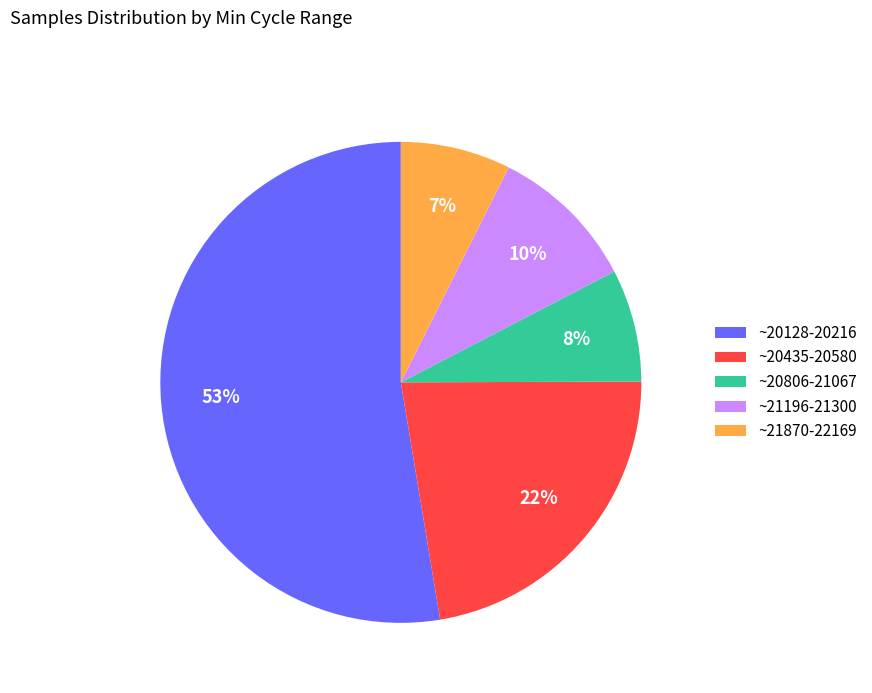

To the nearest percent, what is the average slice percentage?

20%